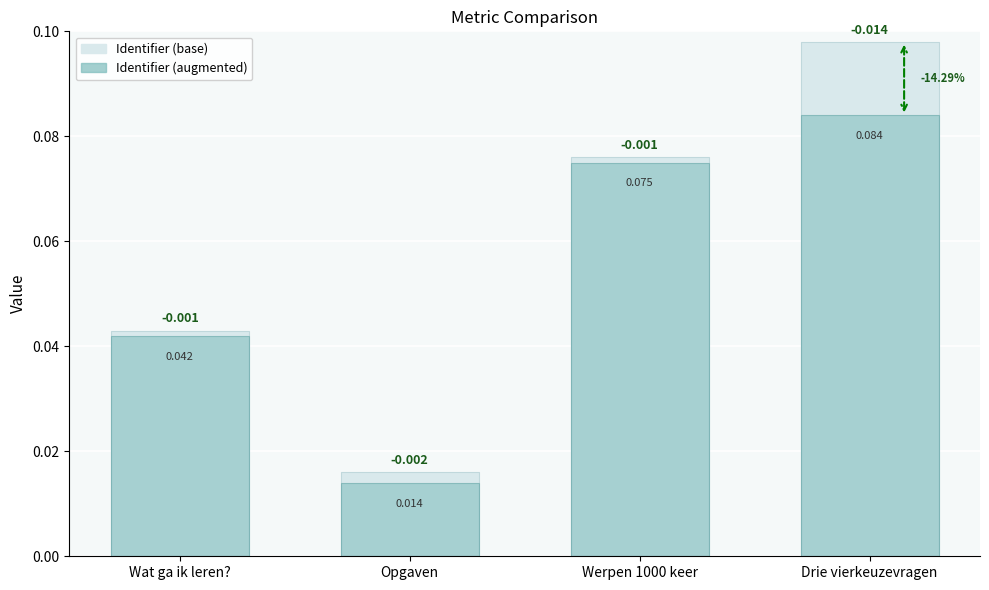

What is the average value of the Identifier (augmented) series?

0.1